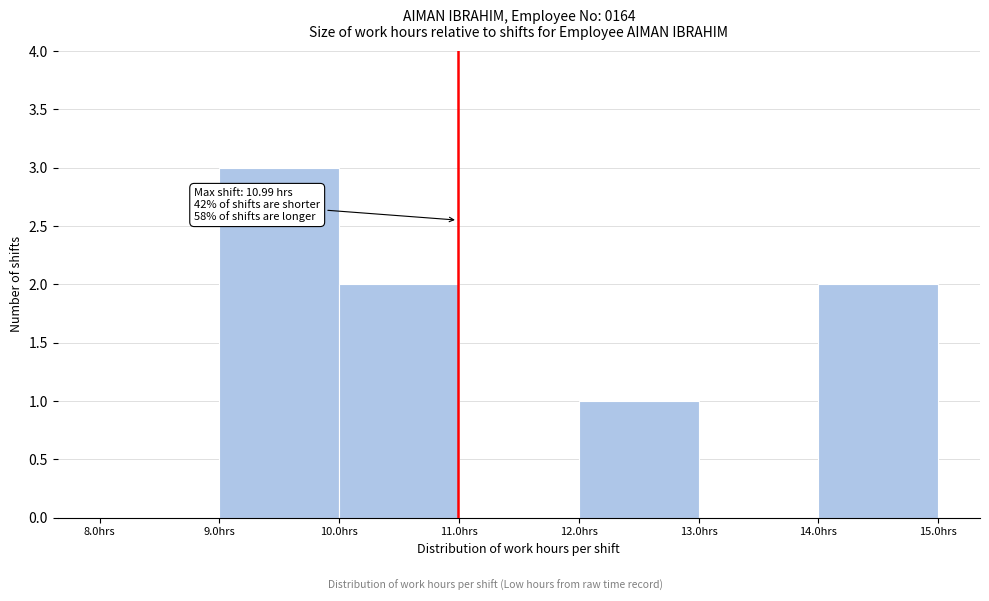

Which range on the x-axis has the tallest bar?

9 to 10